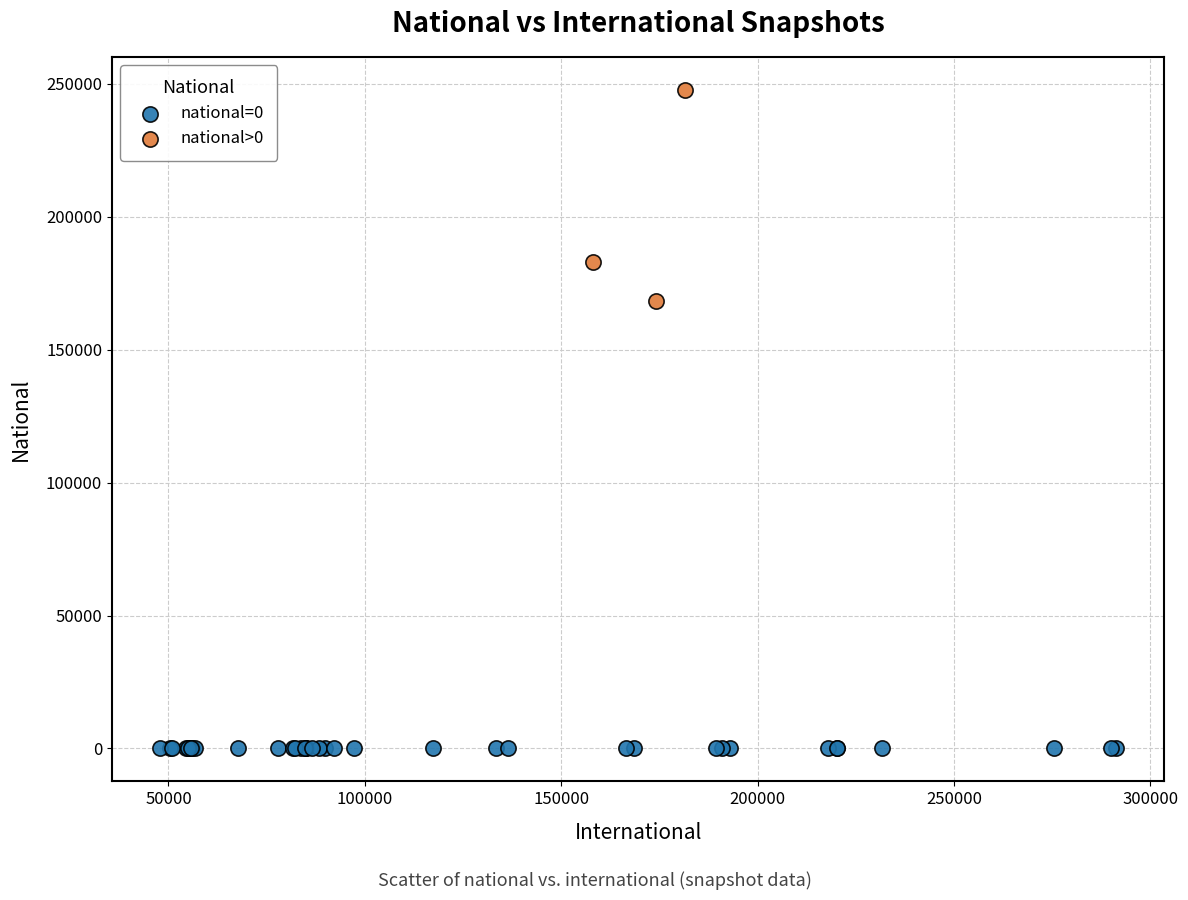

Which series contains the lowest Y value?

national=0